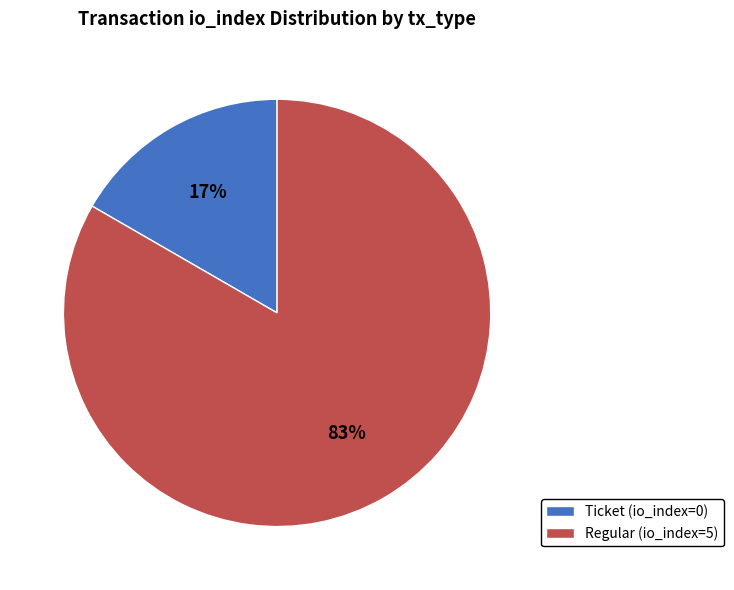

Which slice is the largest?

Regular (io_index=5)